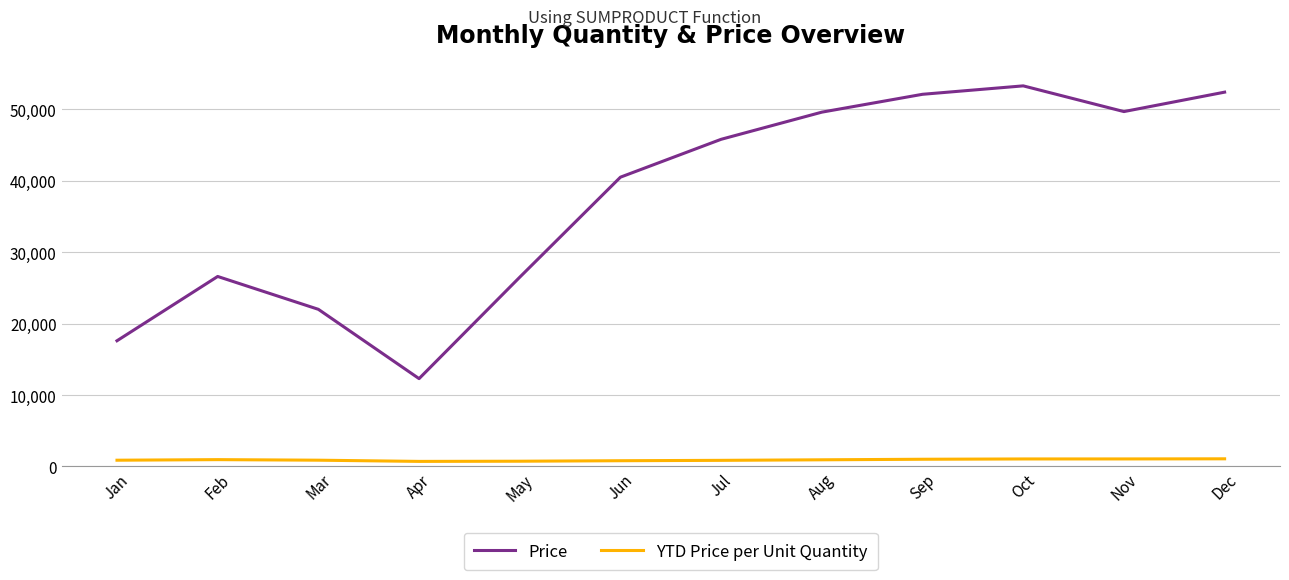

How many lines are shown in the chart?

2